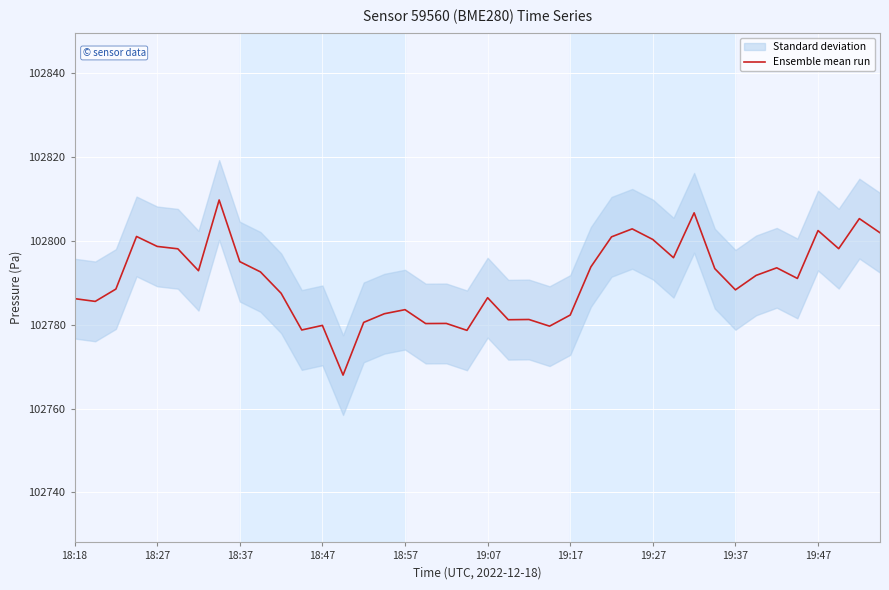

Reading left to right, transcribe all the data shown in this chart.

102786.2	102785.5	102788.5	102801.0	102798.6	102798.1	102792.8	102809.7	102795.0	102792.6	102787.5	102778.7	102779.8	102768.0	102780.5	102782.6	102783.6	102780.2	102780.3	102778.6	102786.4	102781.2	102781.2	102779.6	102782.3	102793.8	102800.9	102802.8	102800.3	102795.9	102806.6	102793.3	102788.3	102791.7	102793.5	102791.0	102802.4	102798.1	102805.2	102801.9